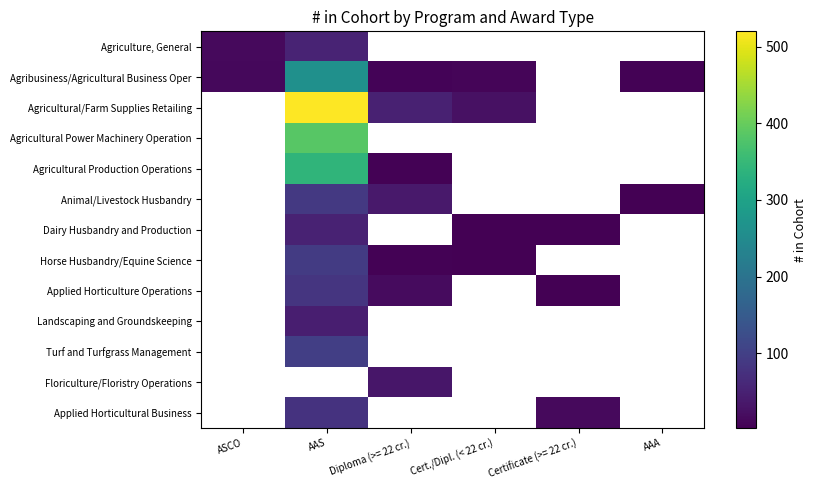

Which has a higher value, ASCO or Diploma (>= 22 cr.)?

Diploma (>= 22 cr.)